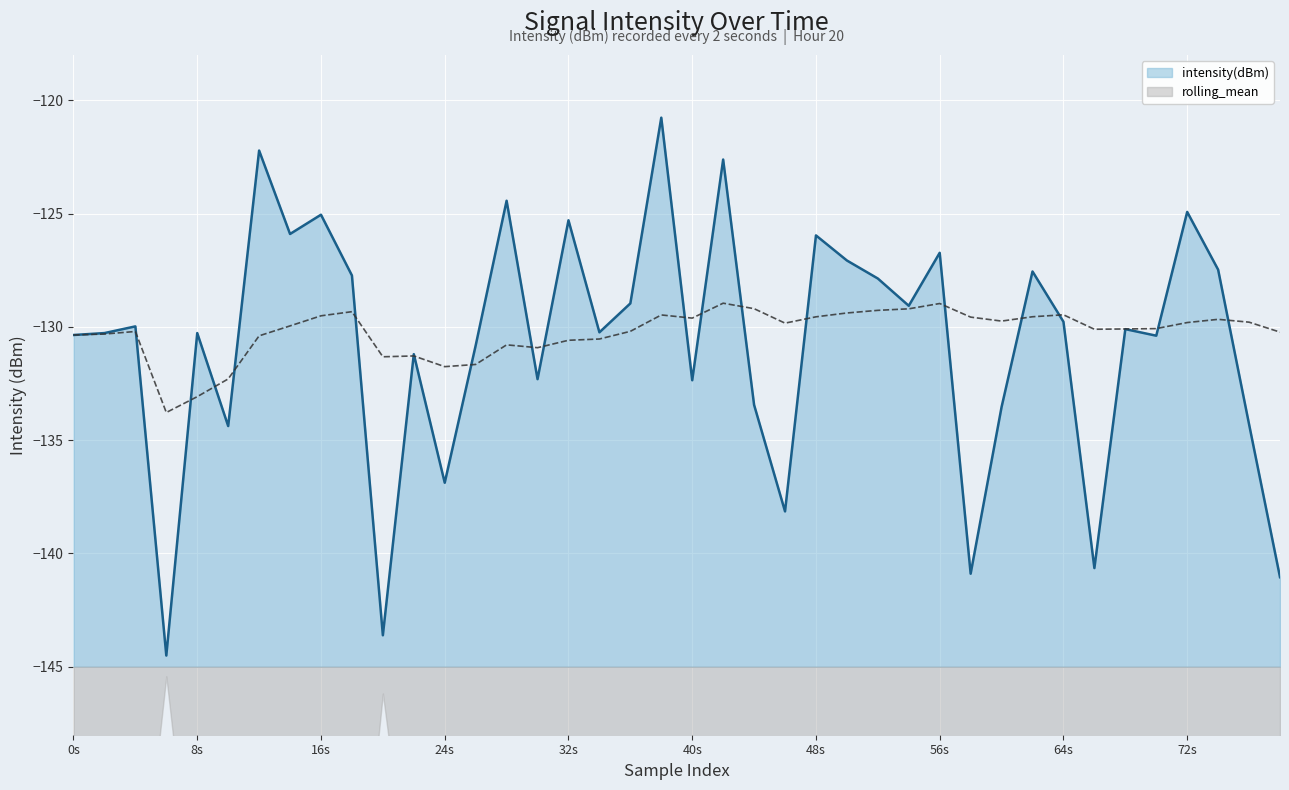

How many lines are shown in the chart?

2